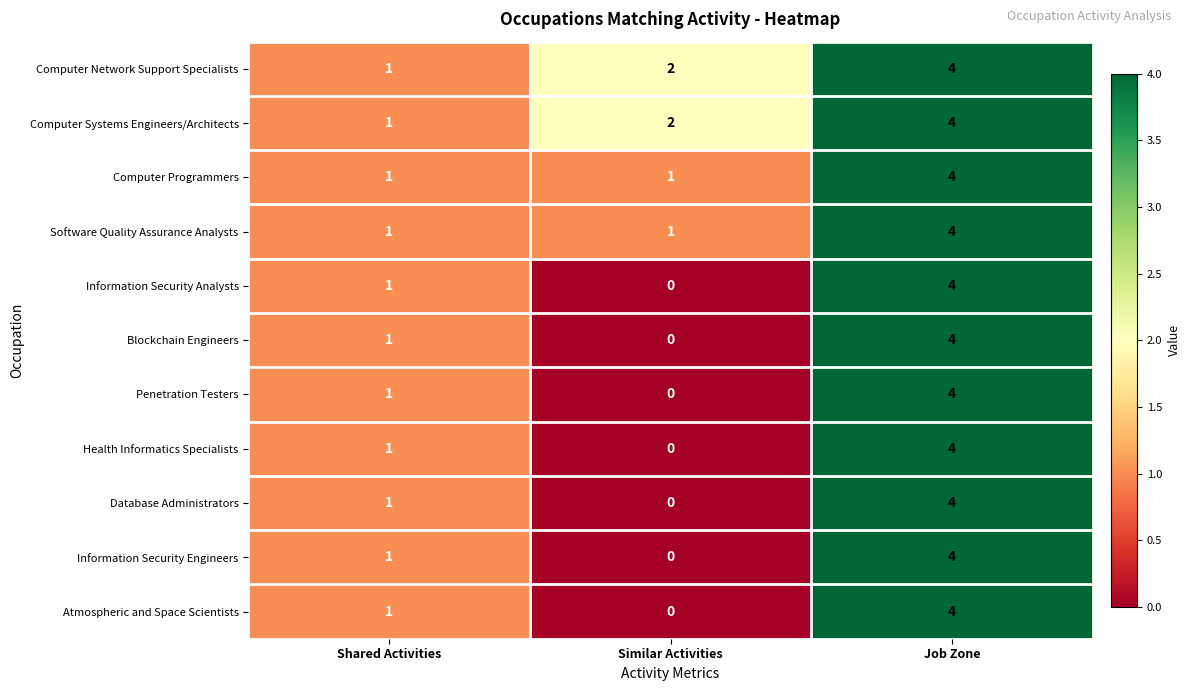

Which category has the lowest value in the Information Security Analysts series?

Similar Activities